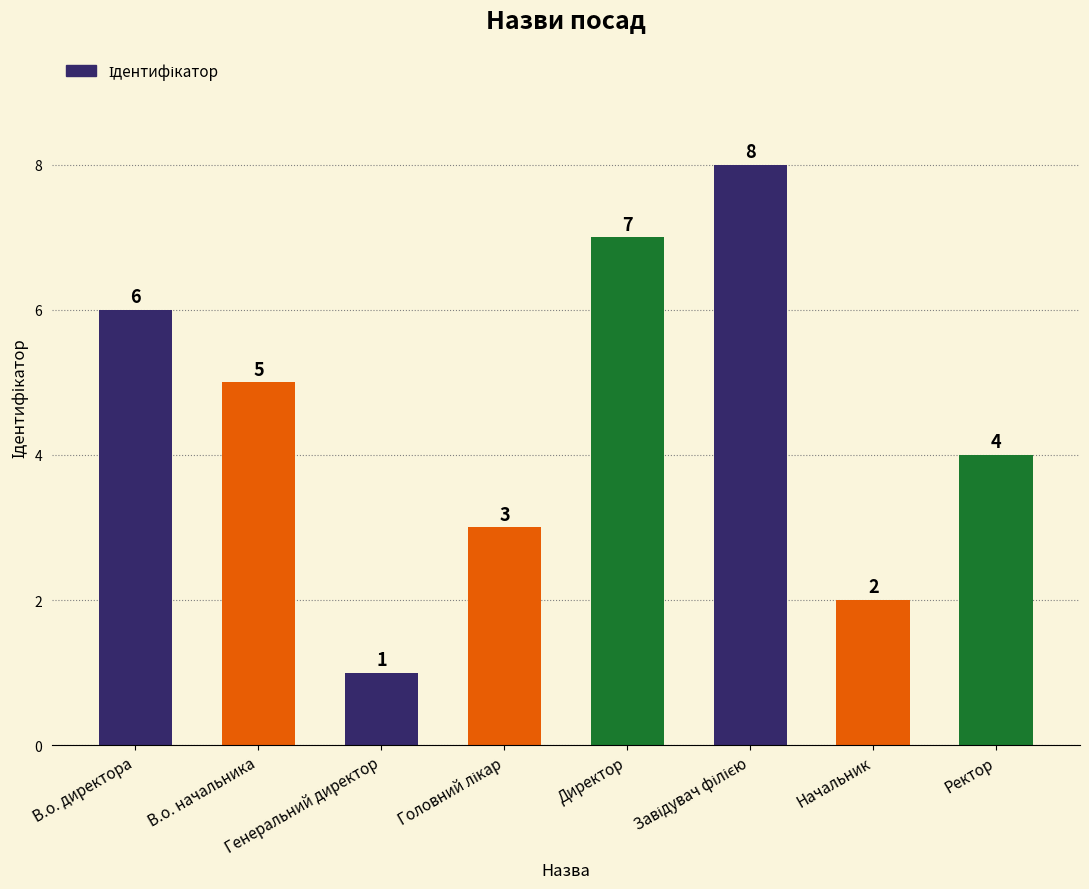

What is the value of the 3rd bar from the left?

1